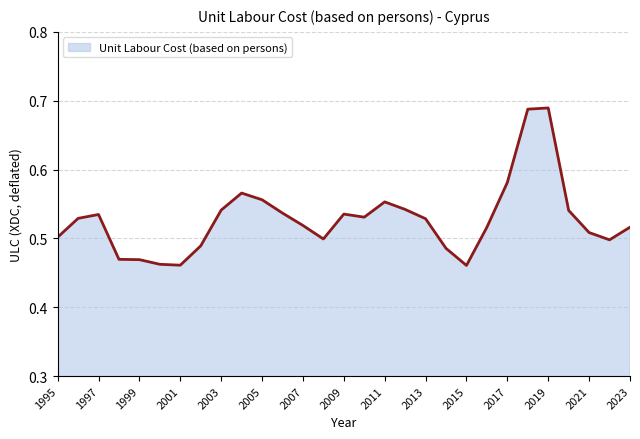

Count the number of categories in the chart.

29